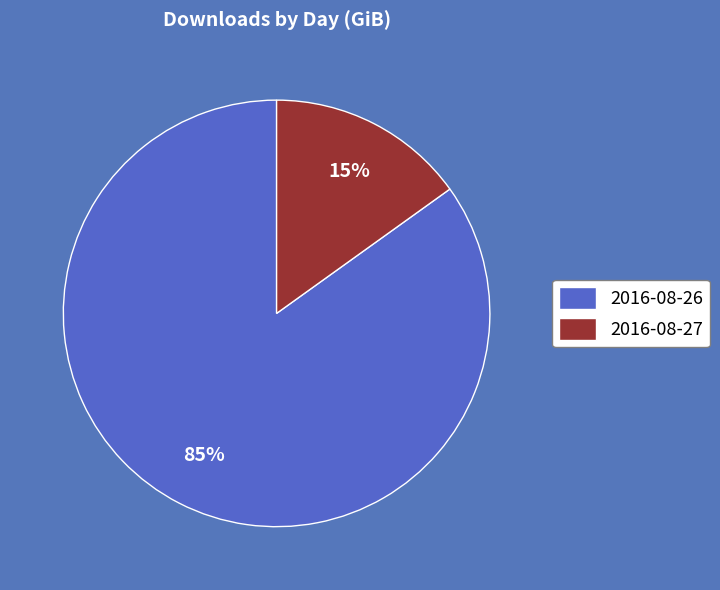

Is it true that 2016-08-26 is 85% of the pie?

True